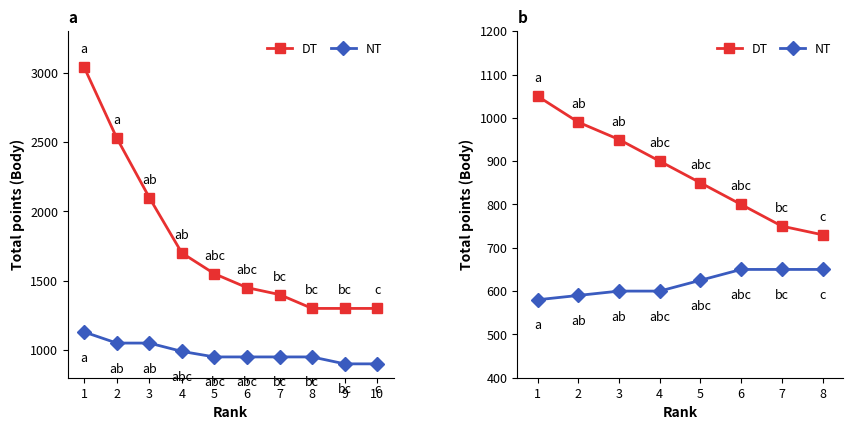

Reading left to right, list all the values displayed in this chart.

DT: 1050	990	950	900	850	800	750	730
NT: 580	590	600	600	625	650	650	650